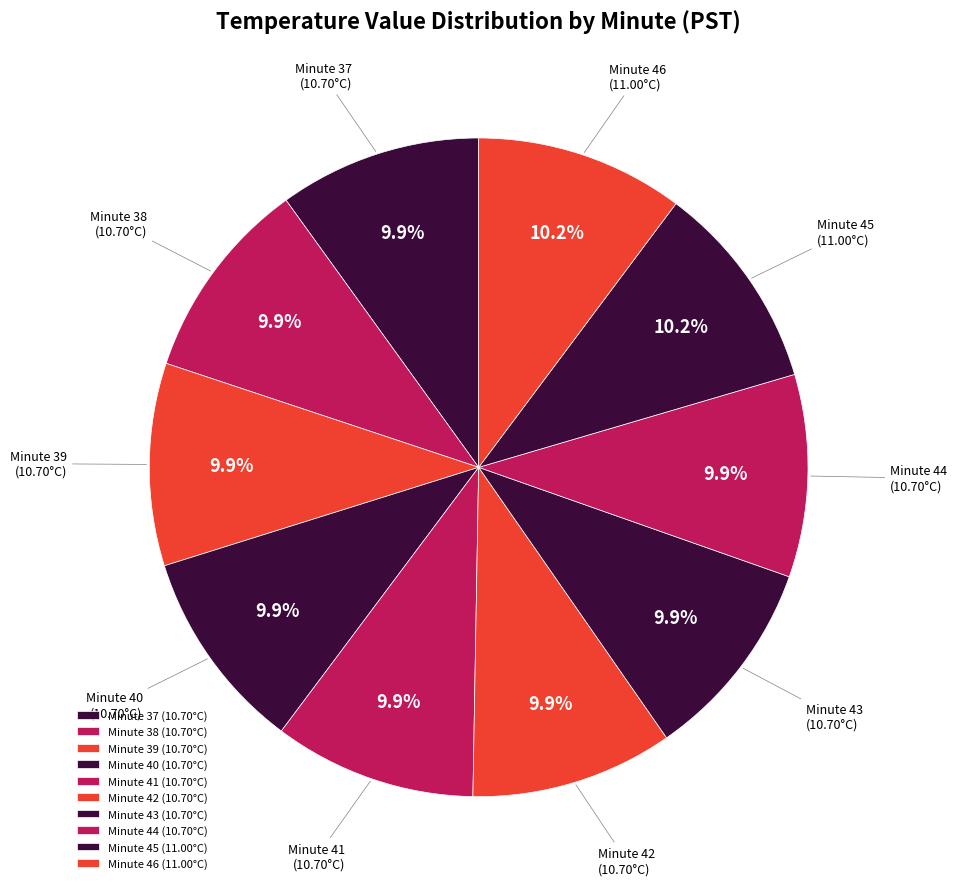

Does Minute 45 account for over 50% of the chart?

No